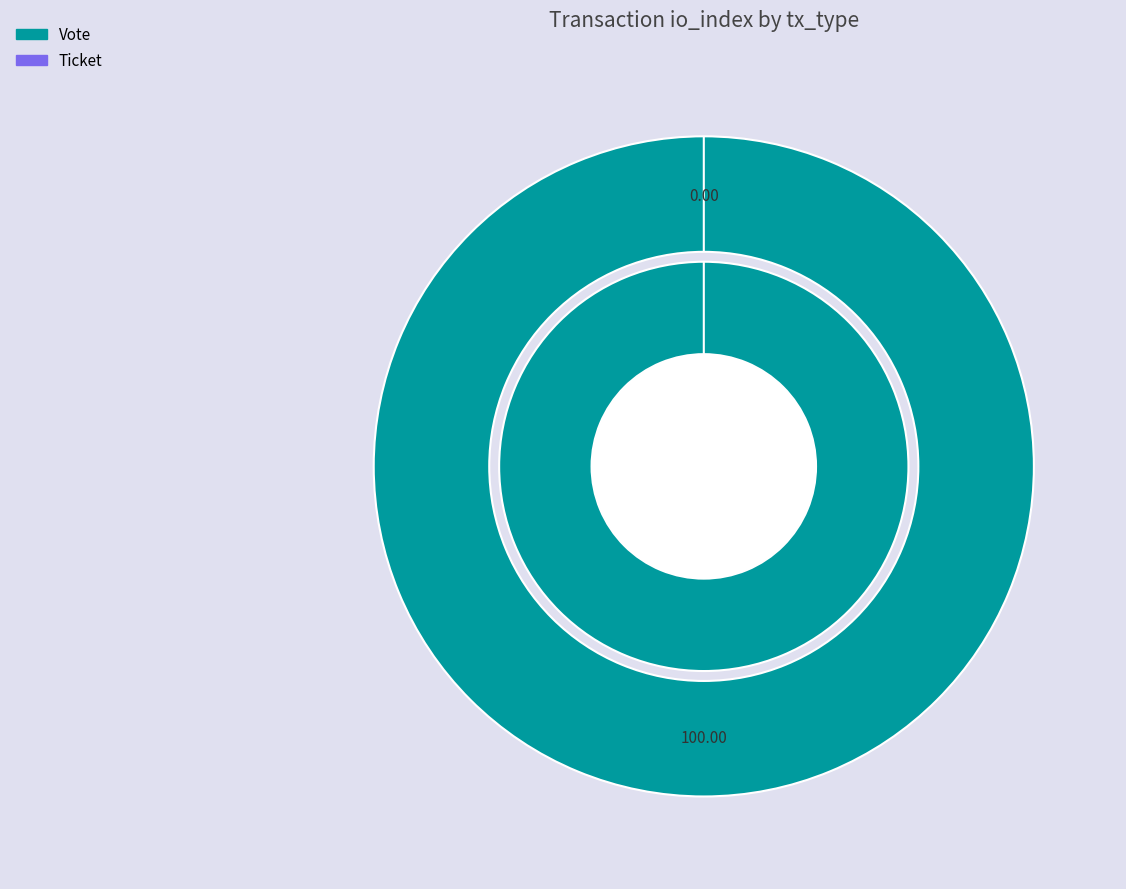

Combined, what portion of the pie is Vote and Ticket?

100.0%